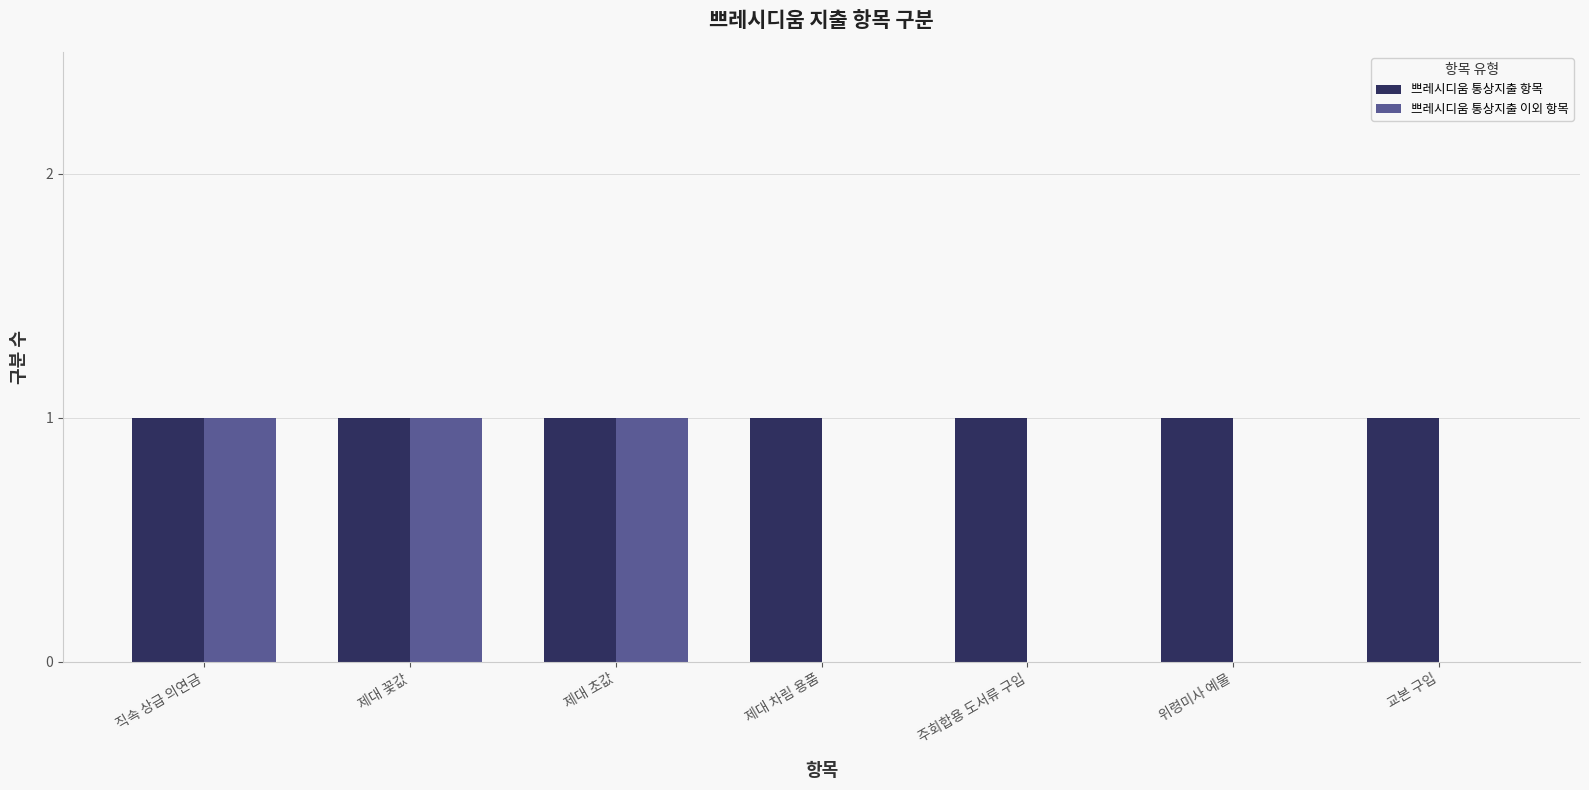

Reading left to right, extract all data points from this chart.

쁘레시디움 통상지출 항목: 1	1	1	1	1	1	1
쁘레시디움 통상지출 이외 항목: 1	1	1	0	0	0	0